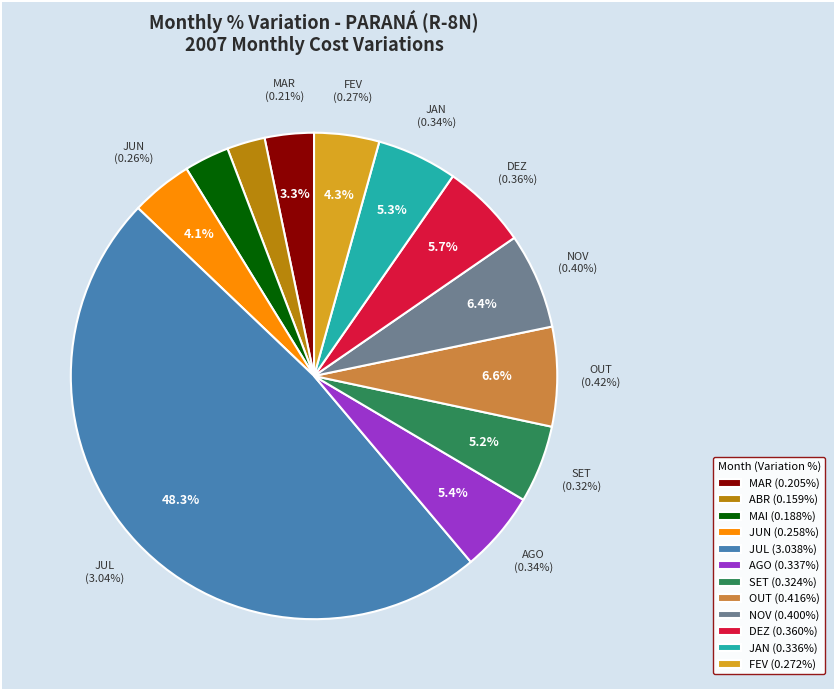

Which has a higher value, OUT or JUL?

JUL